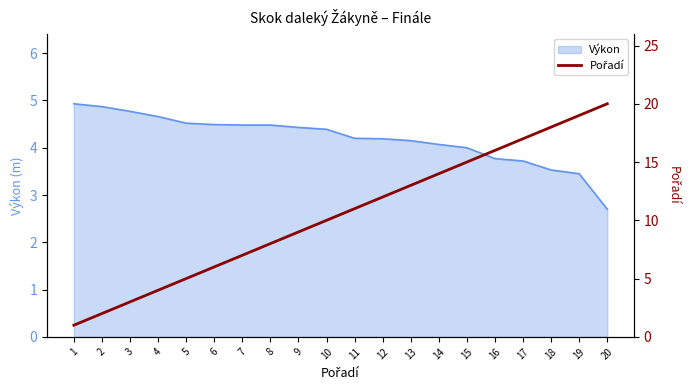

How many values exceed 11?

9